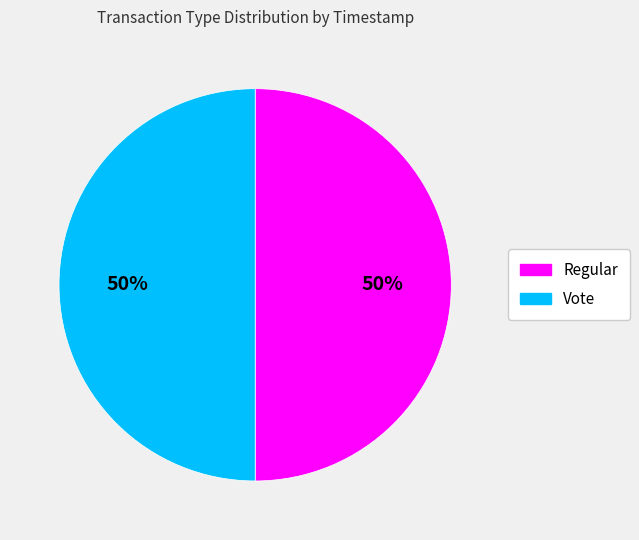

To the nearest percent, what portion does Regular represent?

50%